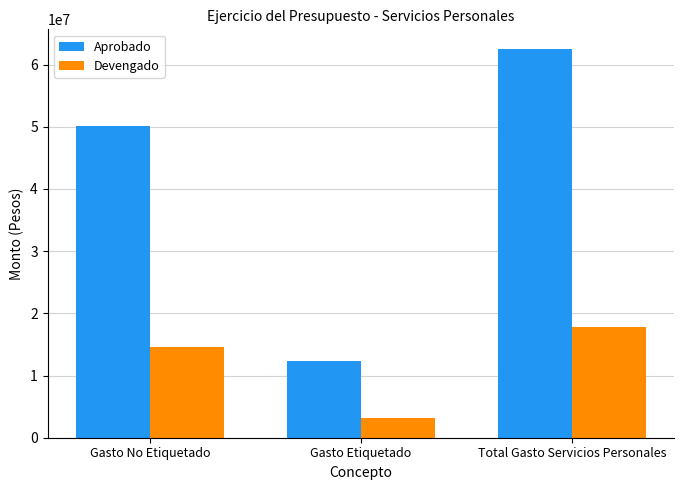

What is the average value of the Devengado series?

11849221.7